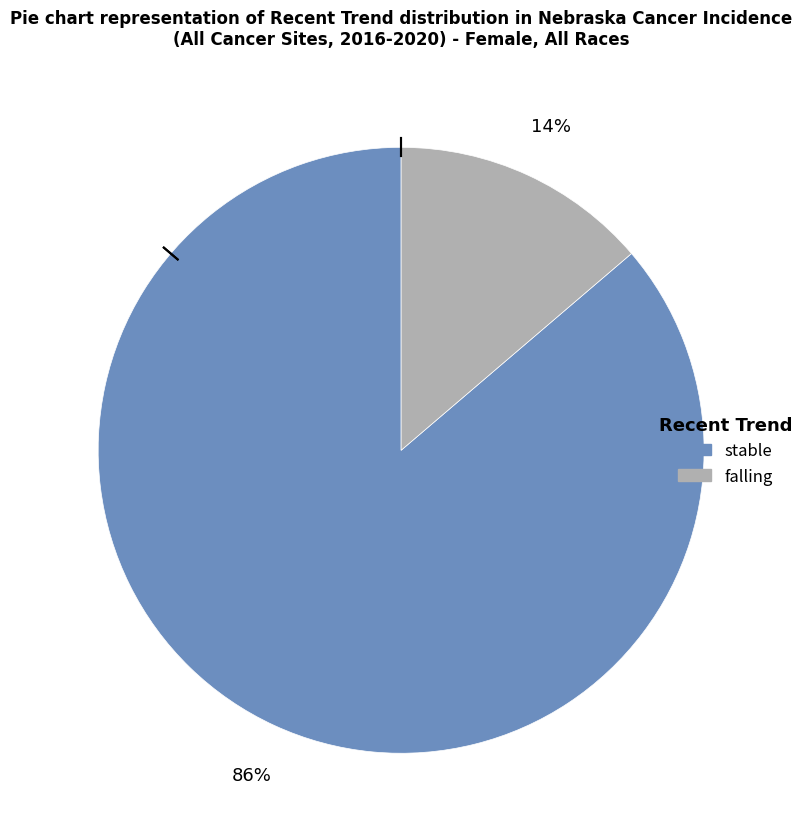

Approximately how many times larger is the value at falling compared to stable?

0.2